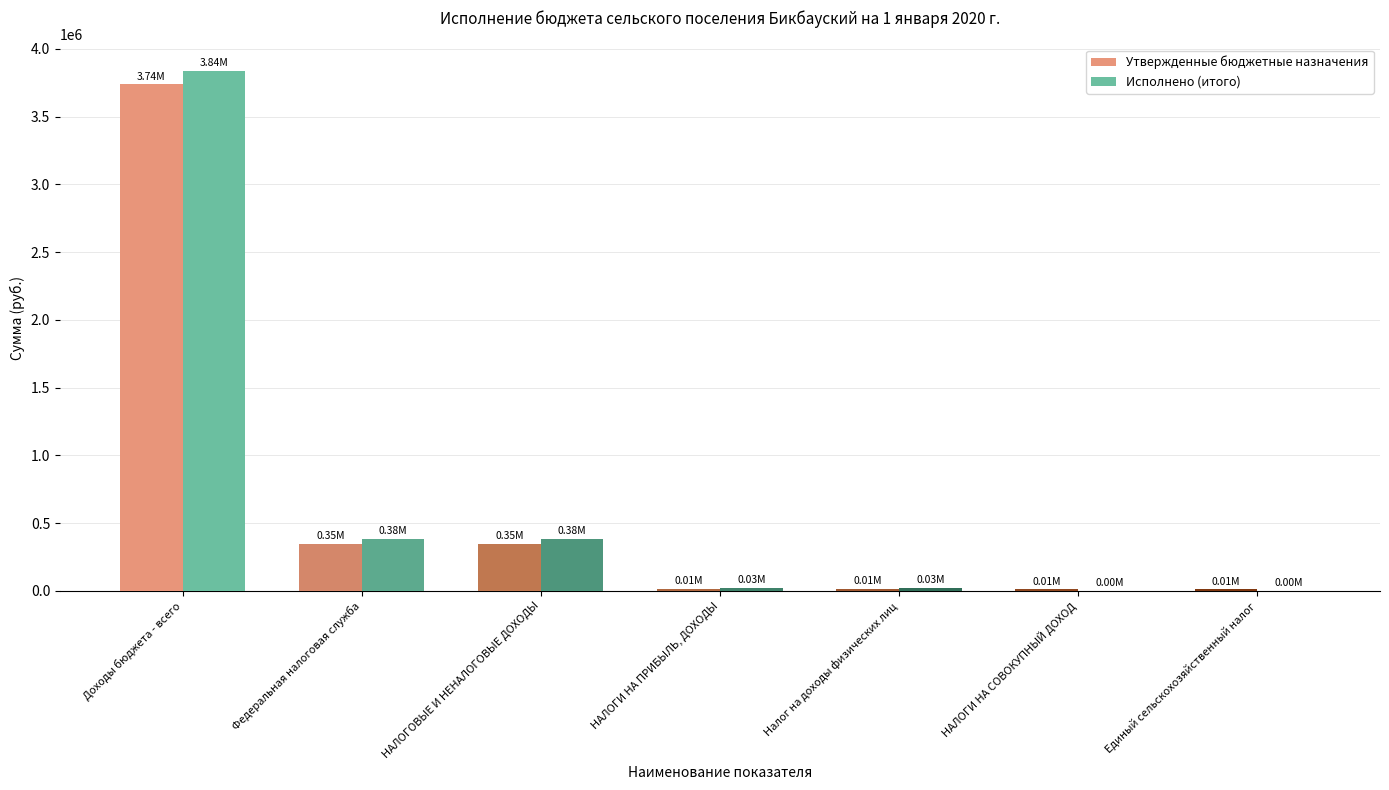

What is the sum of all Исполнено (итого) values?

4661225.9